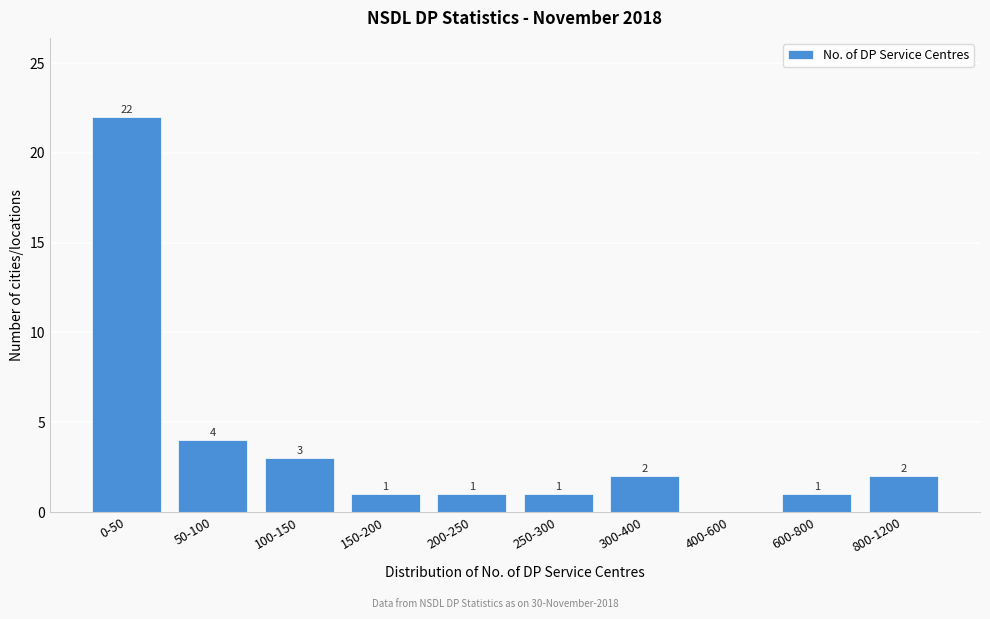

Reading left to right, list all the values displayed in this chart.

0-50=22	50-100=4	100-150=3	150-200=1	200-250=1	250-300=1	300-400=2	400-600=0	600-800=1	800-1200=2